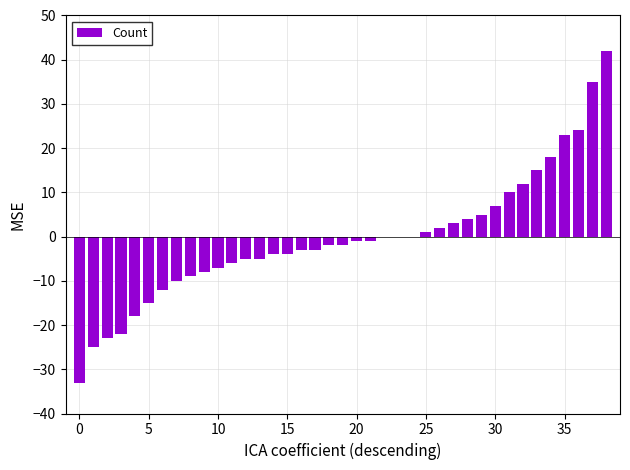

What is the sum of all values?

-17